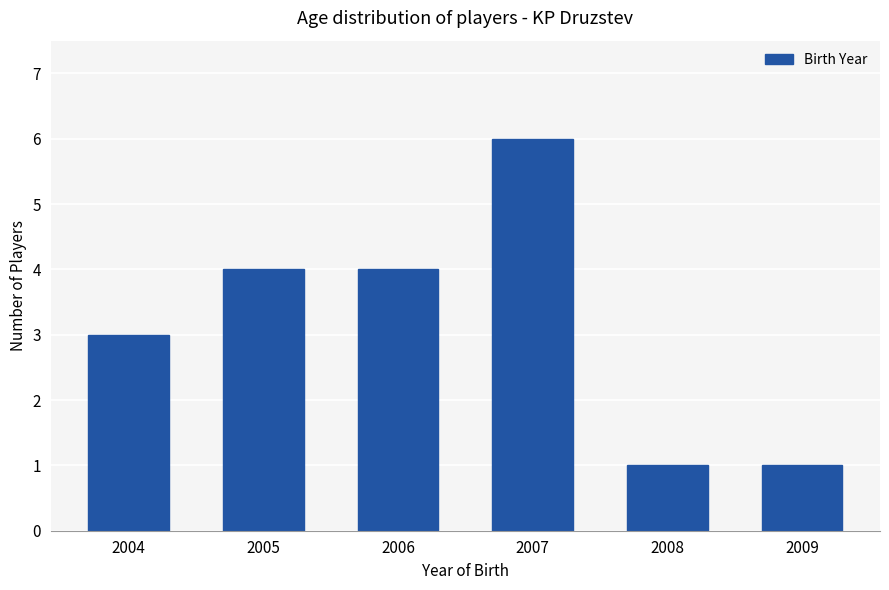

How many values are below 4?

3